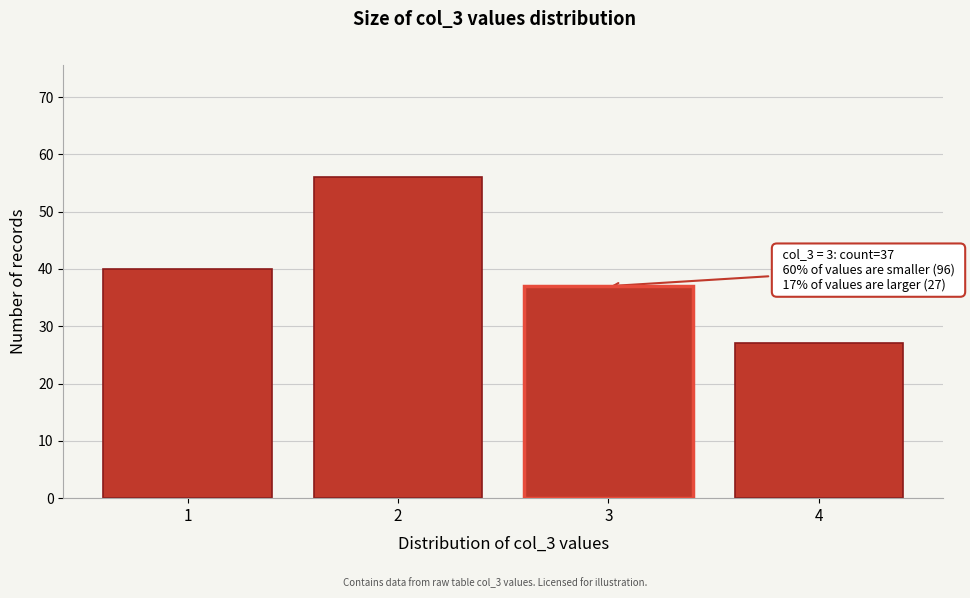

Which range on the x-axis has the tallest bar?

1.5 to 2.5